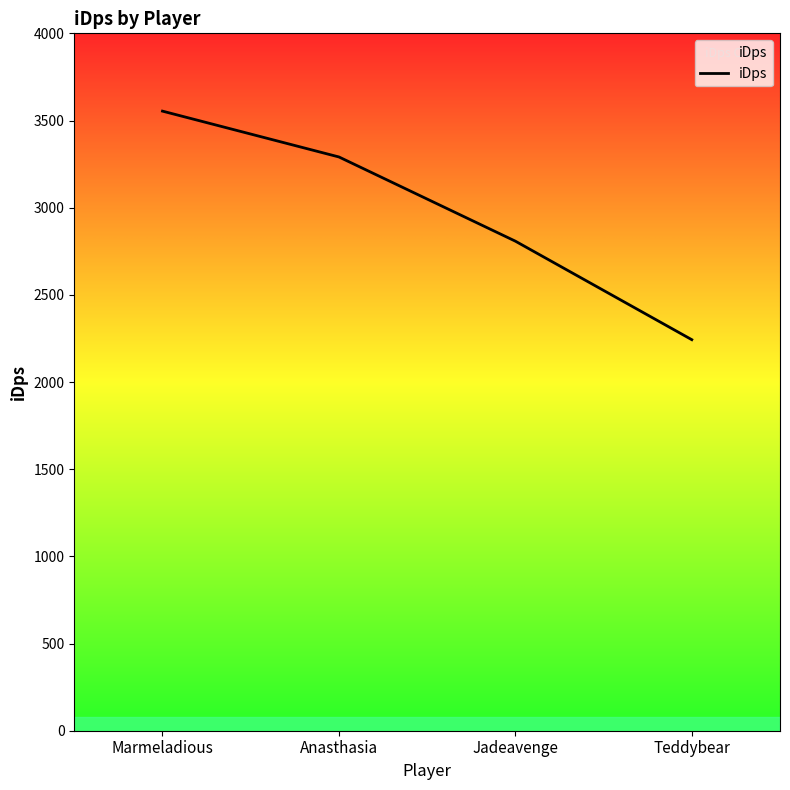

Reading right to left, extract all data points from this chart.

2242.9	2808.0	3290.9	3553.8